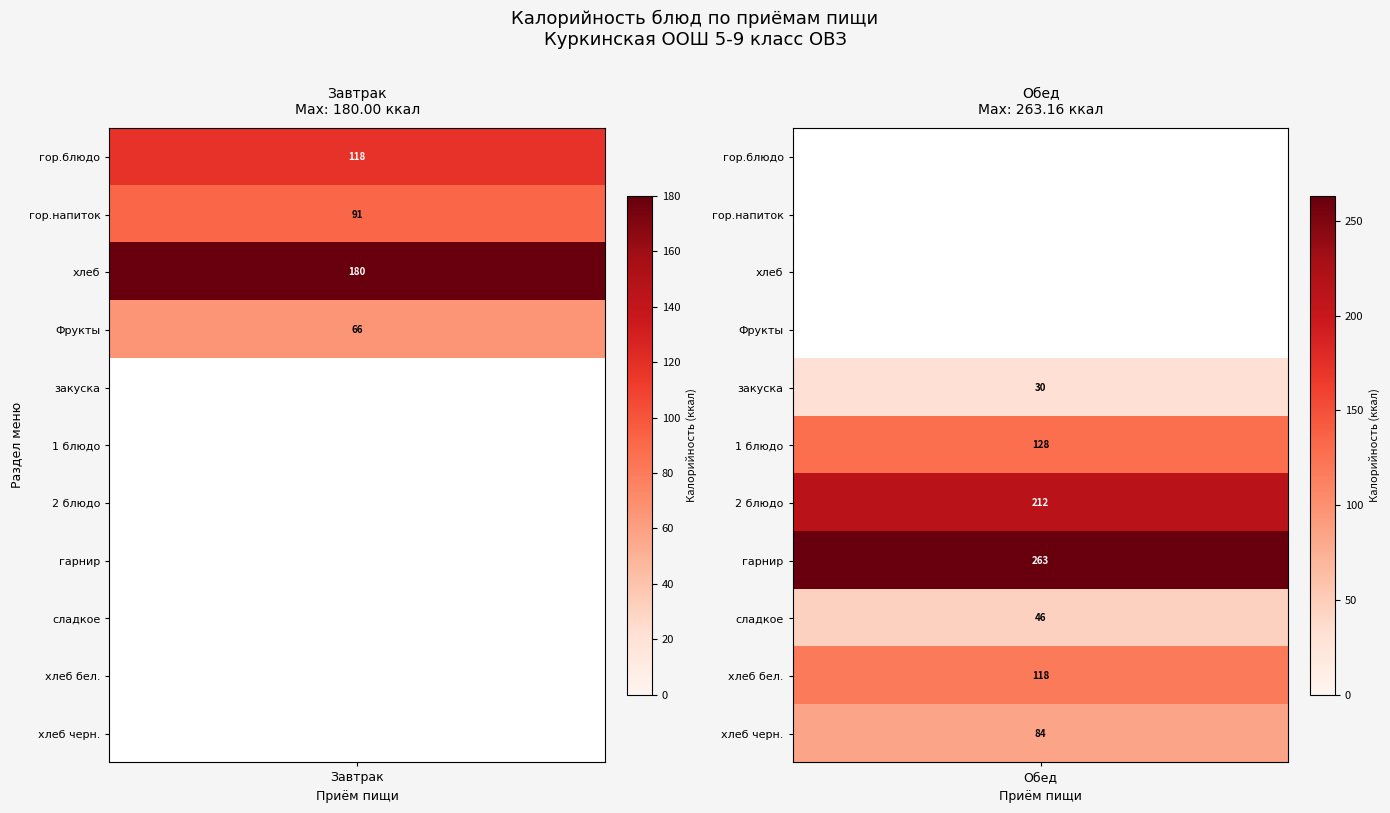

Where does the Обед series first go above 46?

1 блюдо